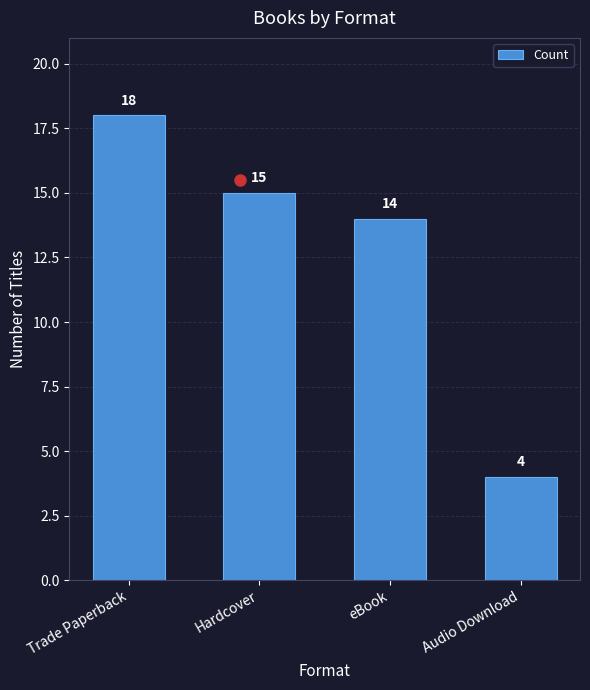

List the labels in order of value, largest first.

Trade Paperback, Hardcover, eBook, Audio Download